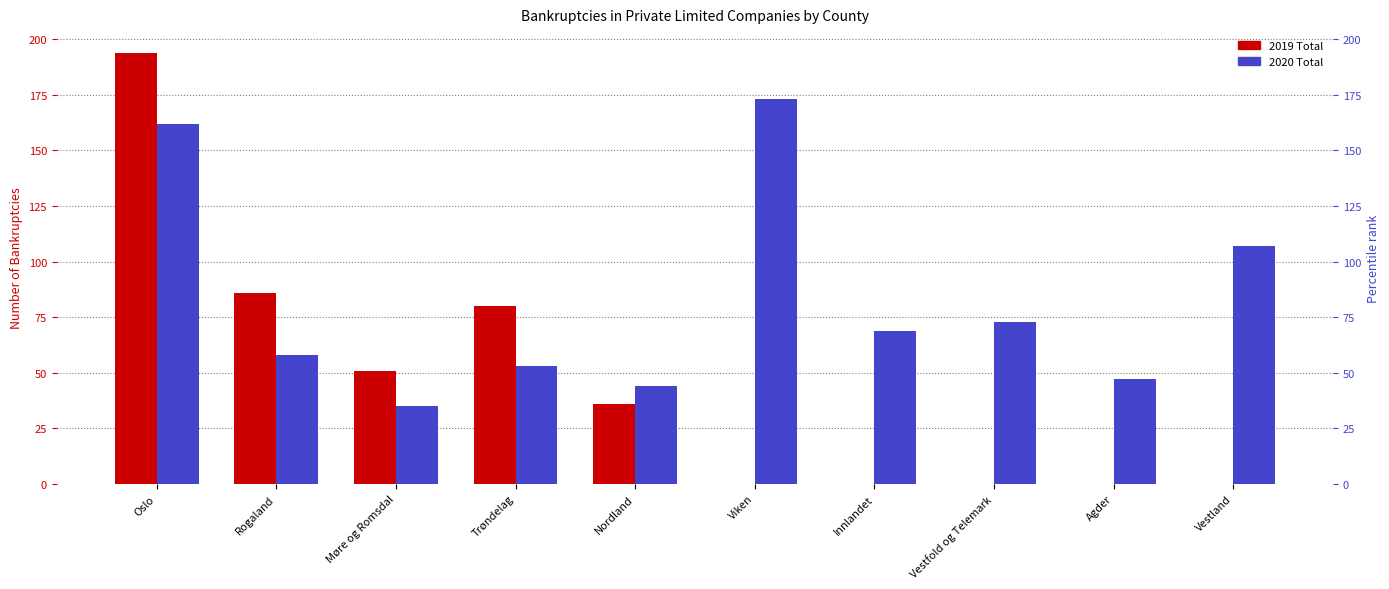

True or false: 2020 Total has a value of 110 at Viken.

False